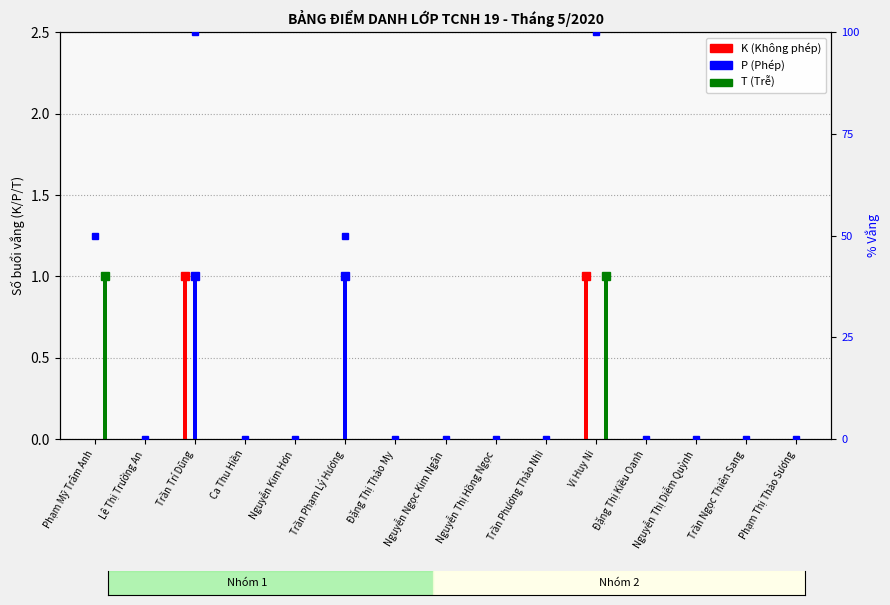

What is the maximum value shown in the chart?

100